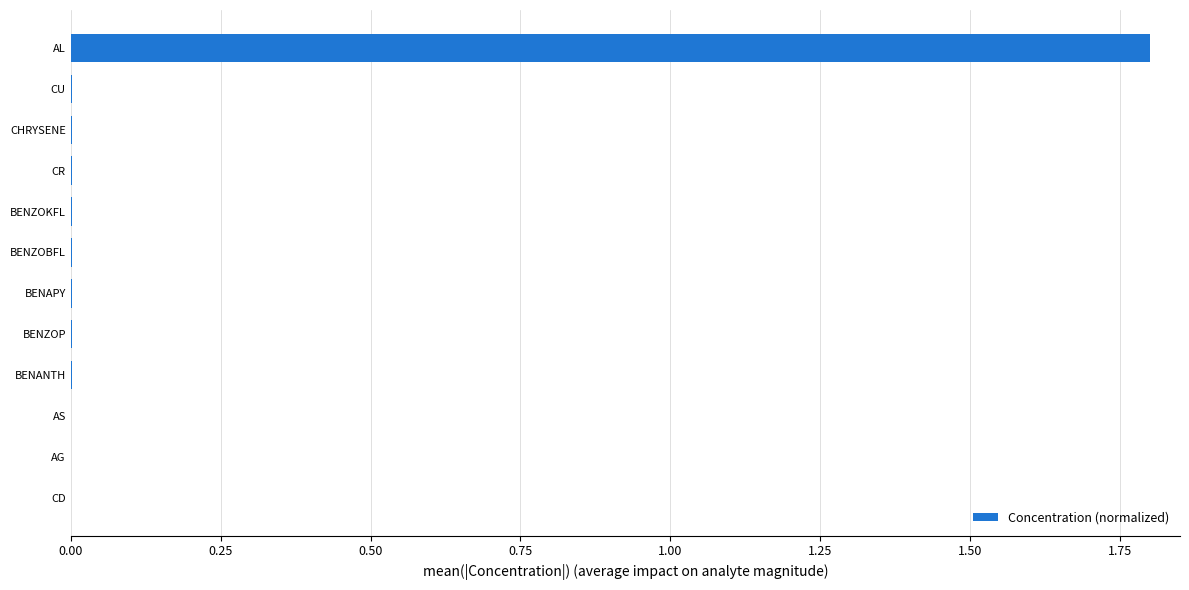

Which category has the highest value across all series?

AL